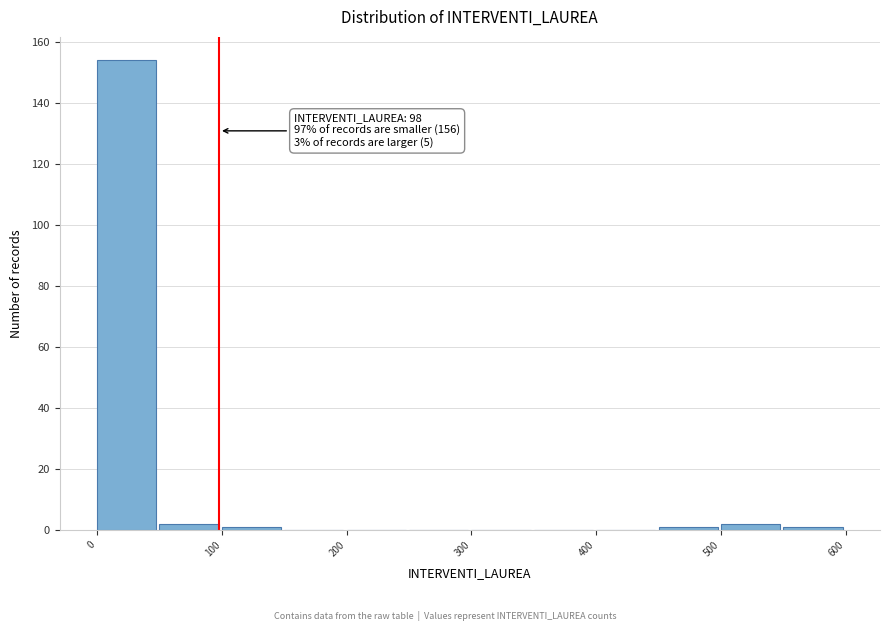

Which range on the x-axis has the tallest bar?

0 to 50